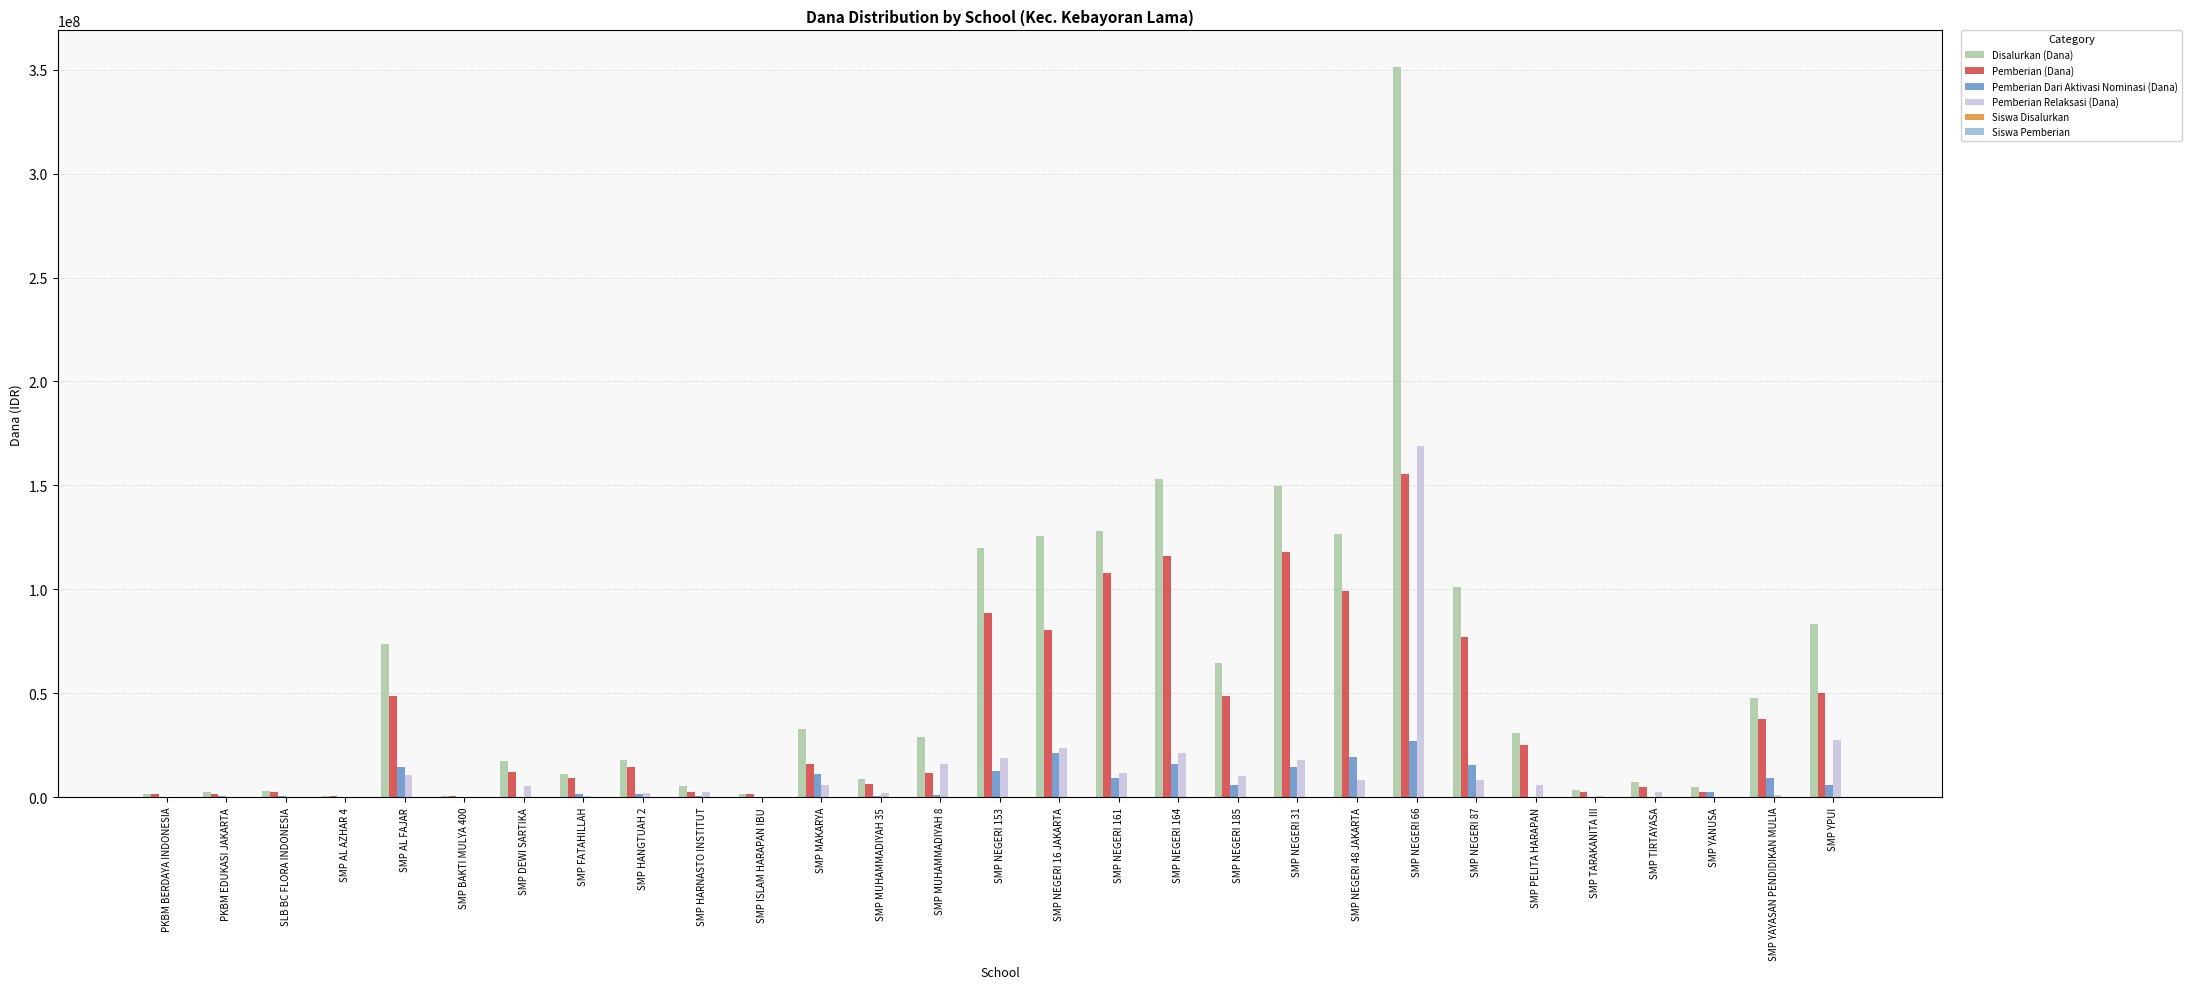

What is the sum of all Pemberian (Dana) values?

1142250000